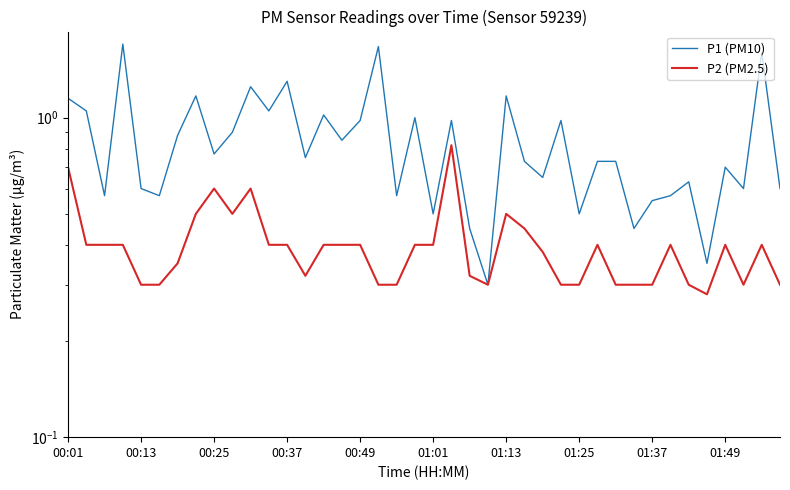

Does the chart have visible grid lines?

No